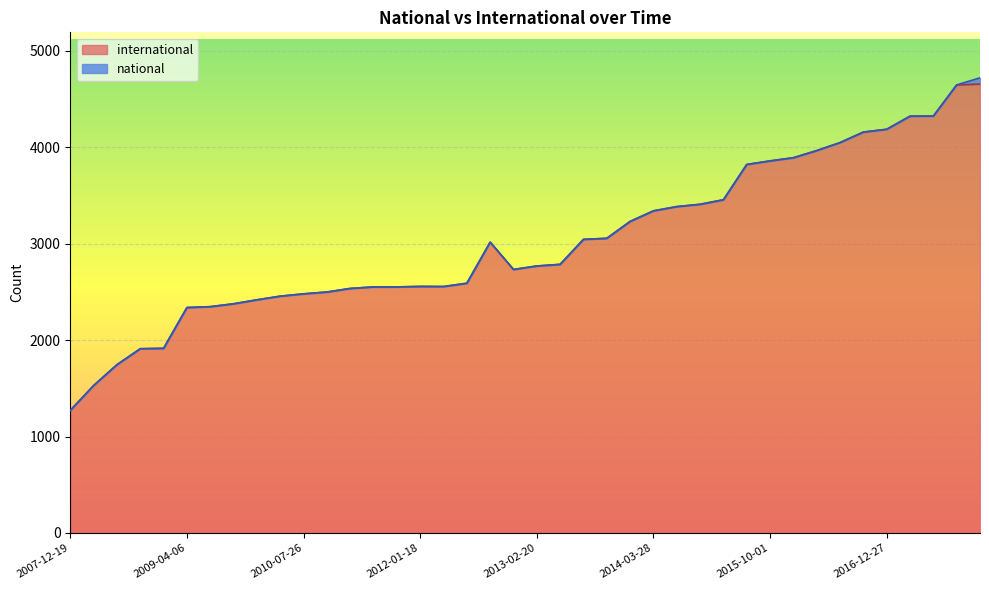

Does the chart display data point markers on the line(s)?

No